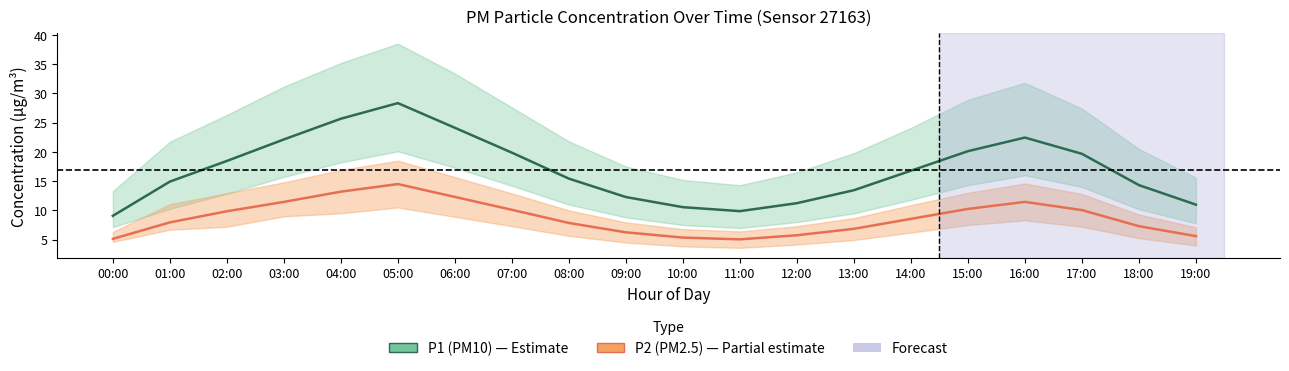

At which category is the sum across all series the highest?

05:00